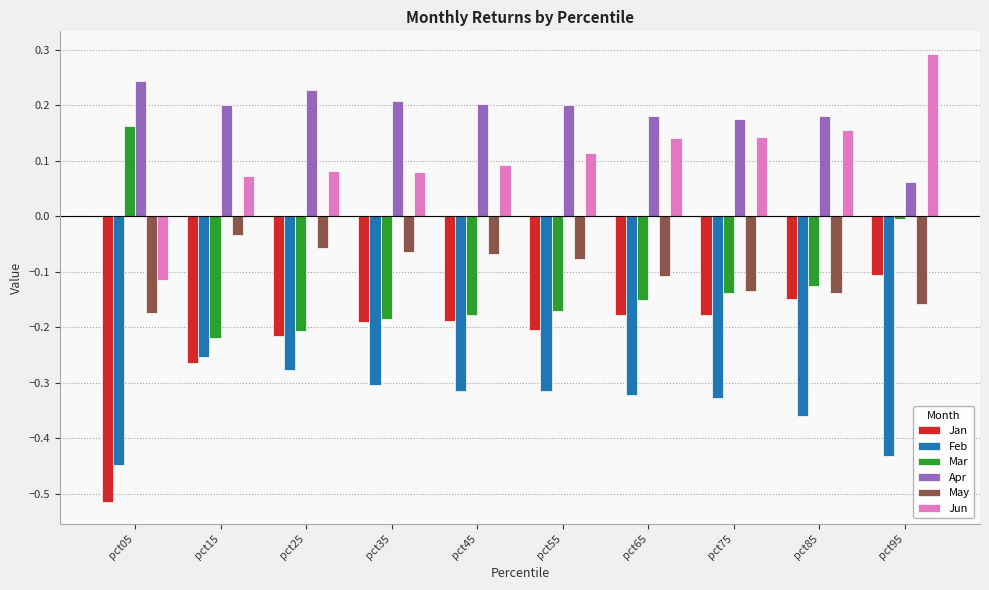

Which series has the largest total across all categories?

Apr